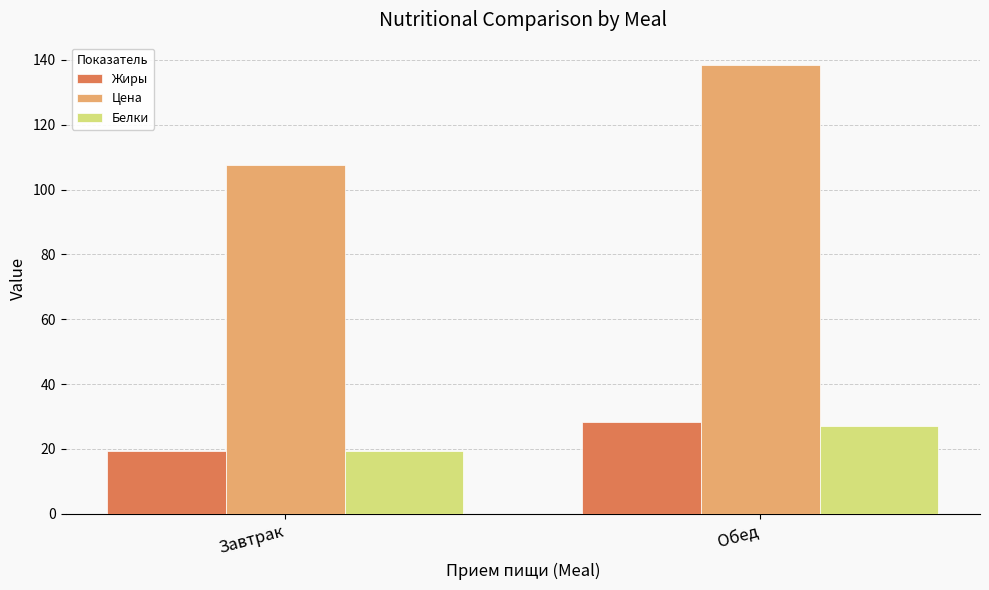

Between Завтрак and Обед, which series saw the biggest shift?

Цена